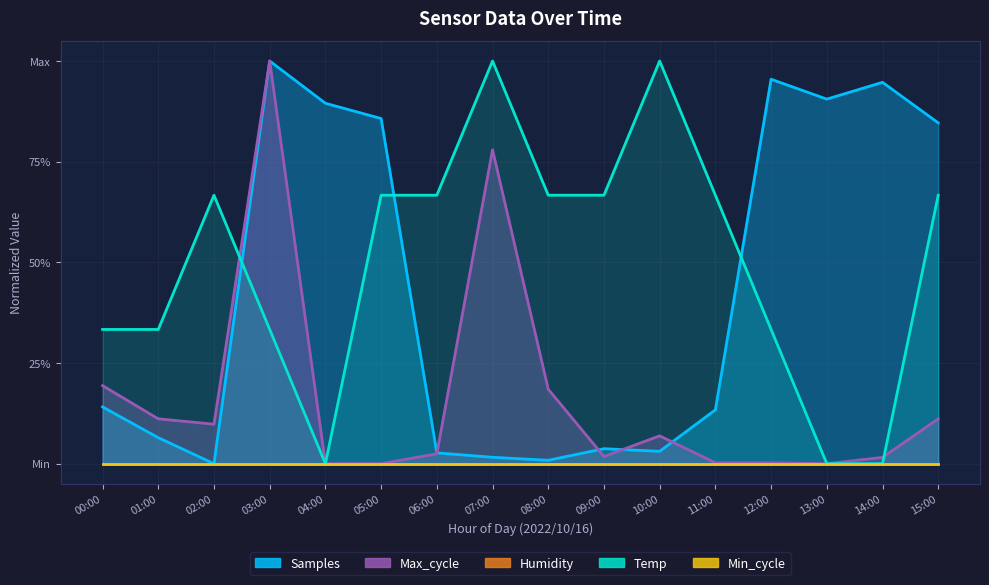

How many intersections are there between Samples and Temp?

3